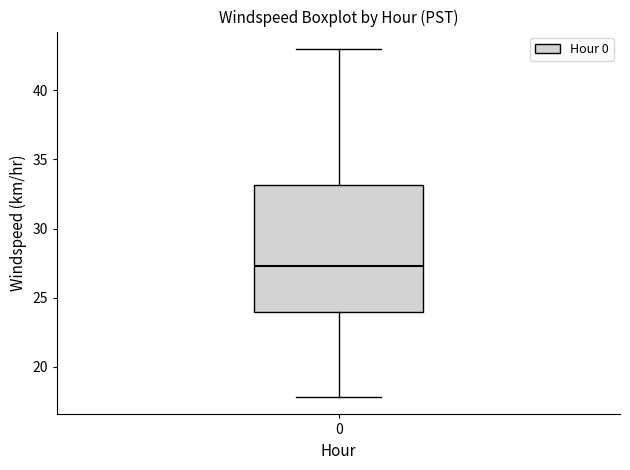

Transcribe this box plot: give where the median line is, the range the box spans, and where the two whiskers end, as read against the y-axis. The values are not printed on the chart, so give them approximately, as read against the axis.

median 27.5, box 24.0 to 33.0, whiskers 18.0 to 43.0